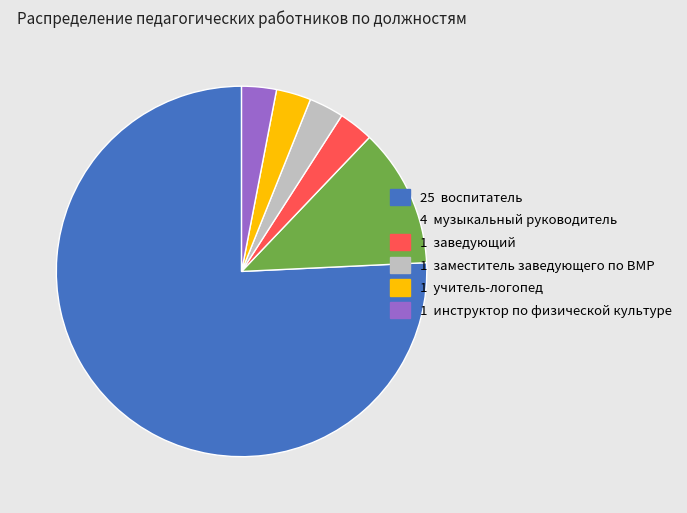

How many slices are in this pie chart?

6